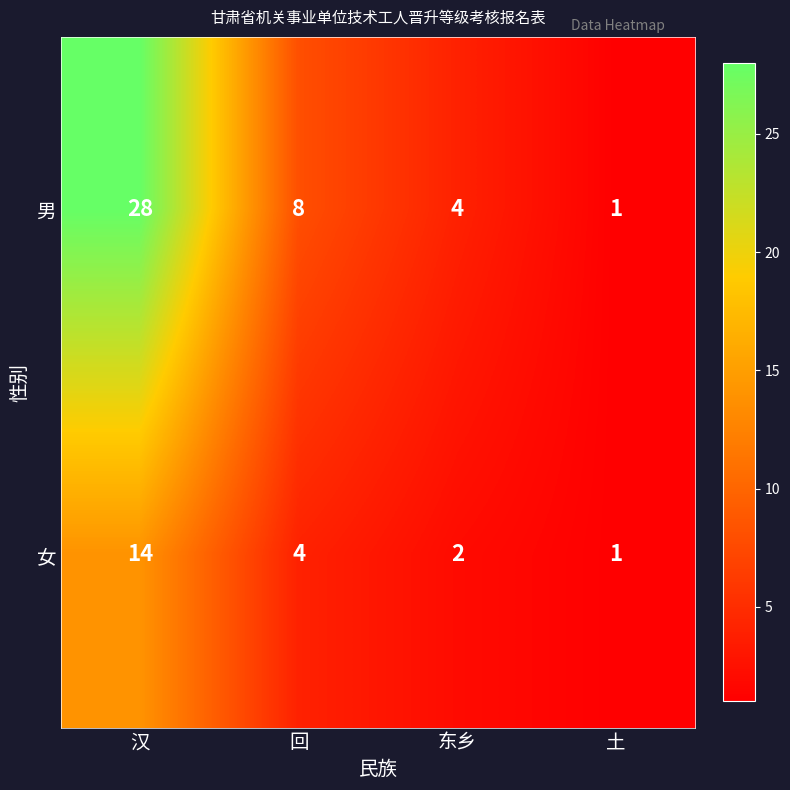

At 汉, list the series in order from largest to smallest.

男, 女